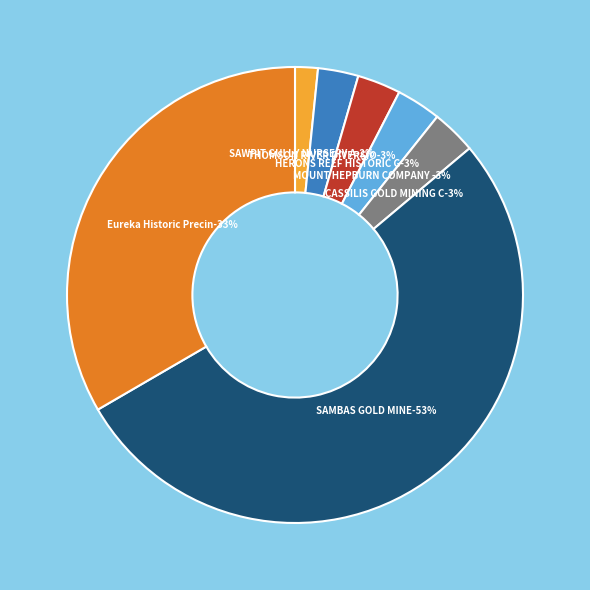

Count the number of slices in the pie.

7